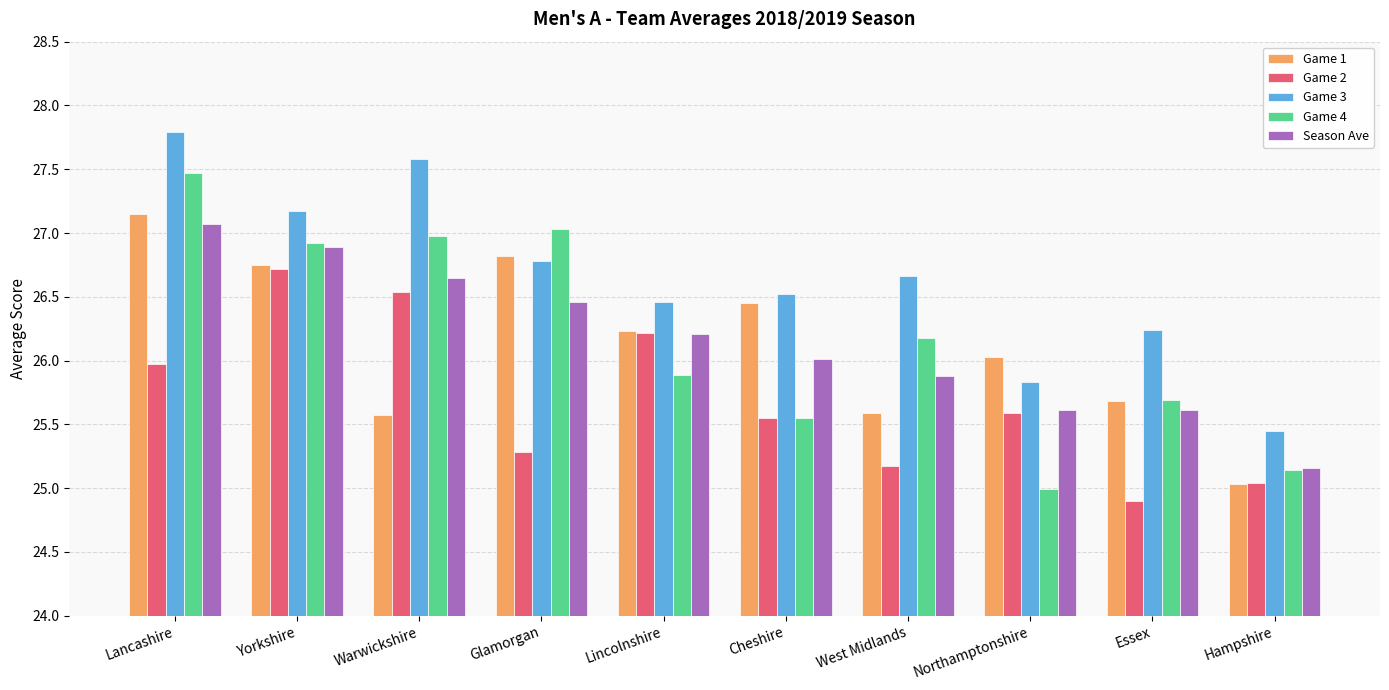

Which category has the lowest value across all series?

Essex